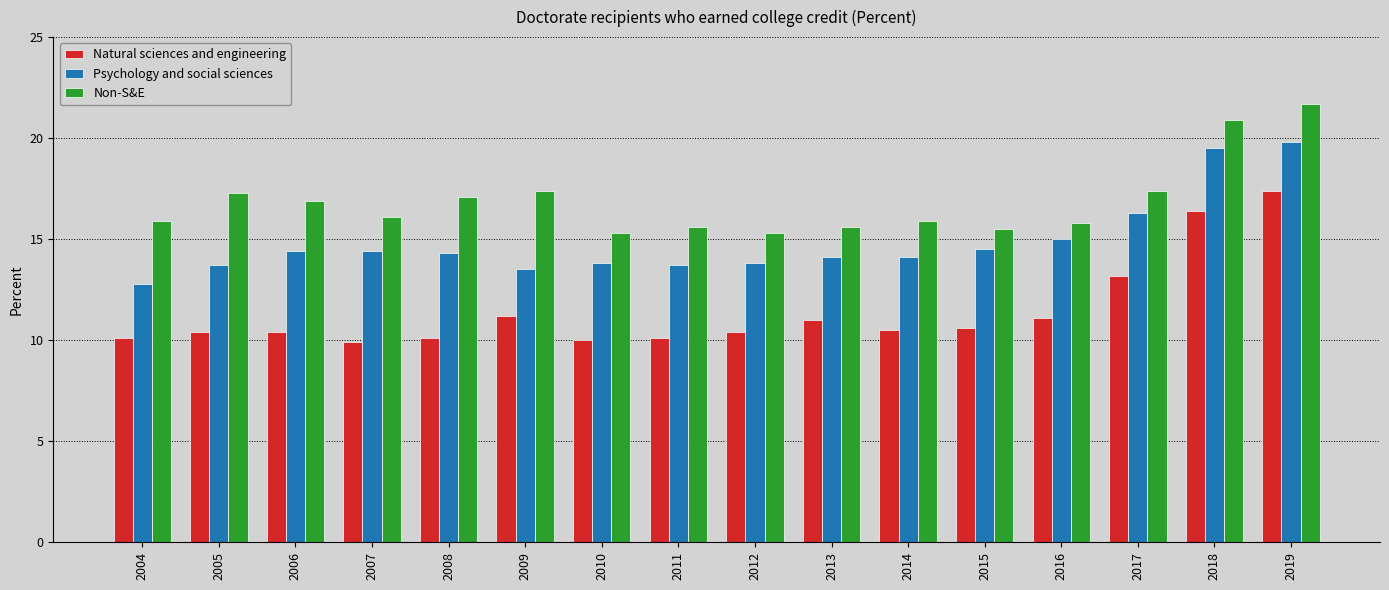

What is the greatest value displayed?

21.7